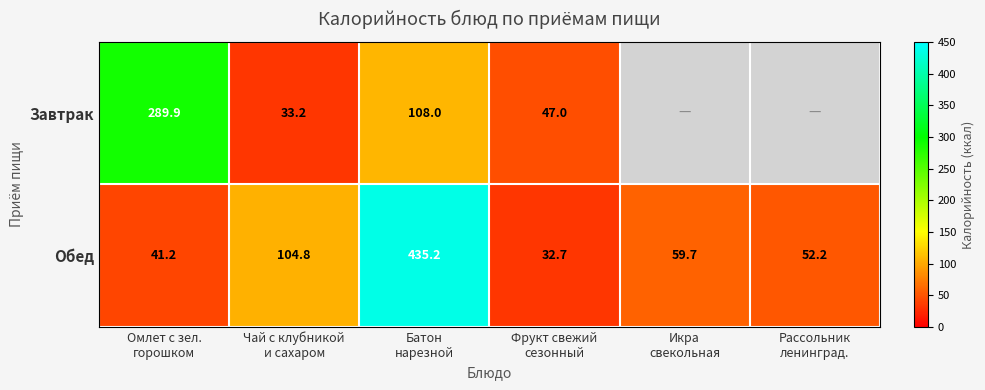

What is the average value of the Обед series?

121.0